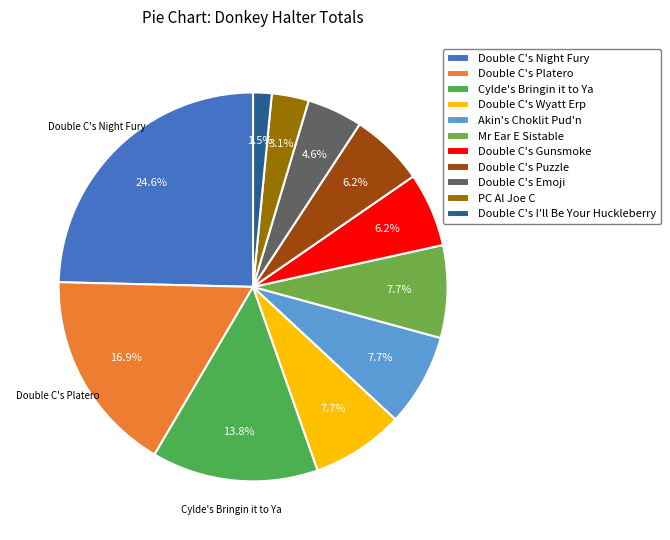

To the nearest percent, what is the difference between the largest and smallest slice percentages?

23%